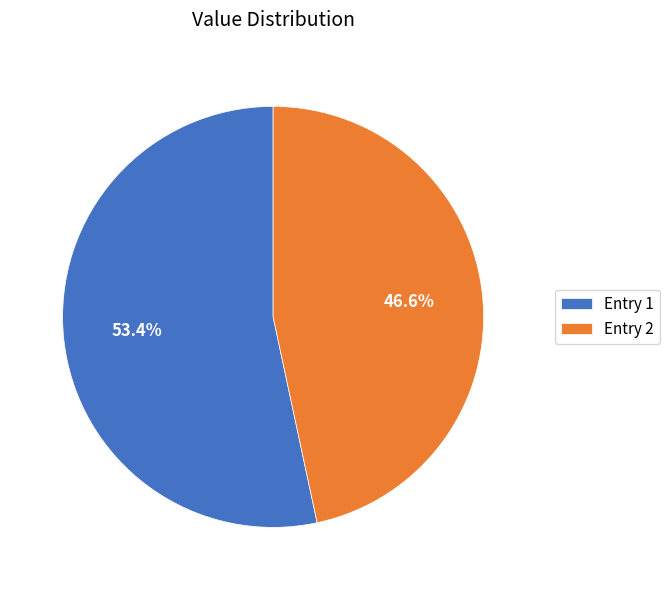

Is there a majority slice in this chart?

Yes